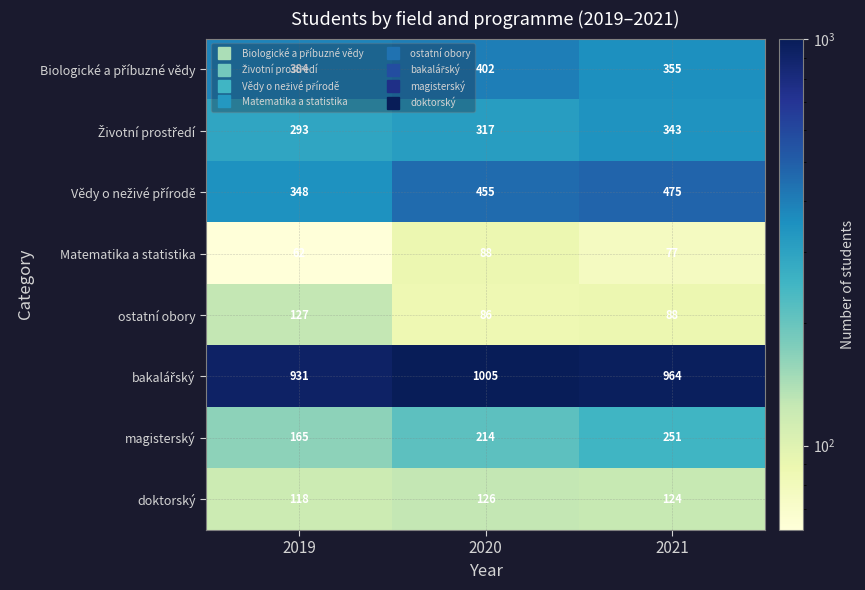

What is the sum of the Matematika a statistika values at 2020 and 2021?

165